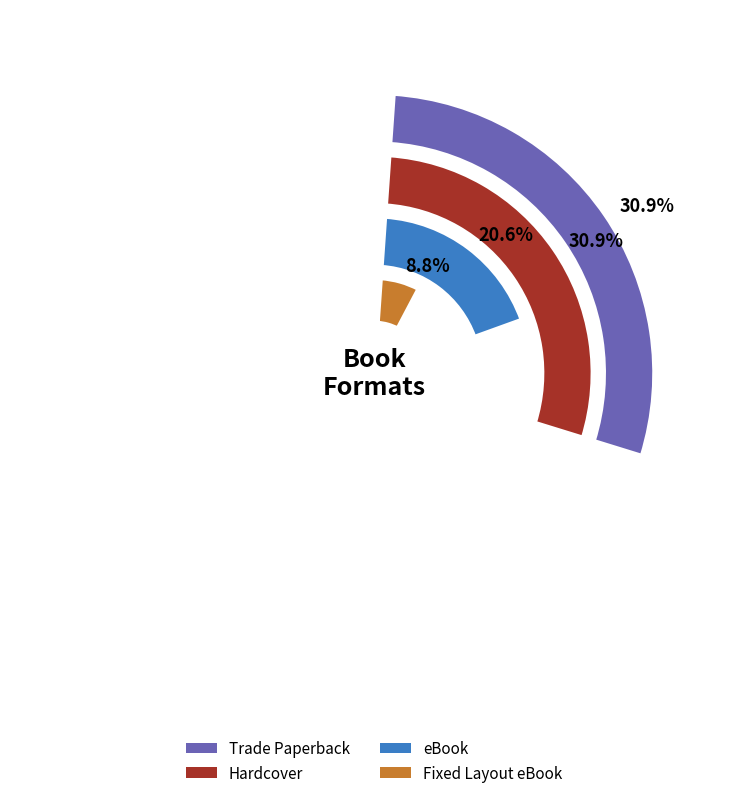

Does Fixed Layout eBook account for over 50% of the chart?

No